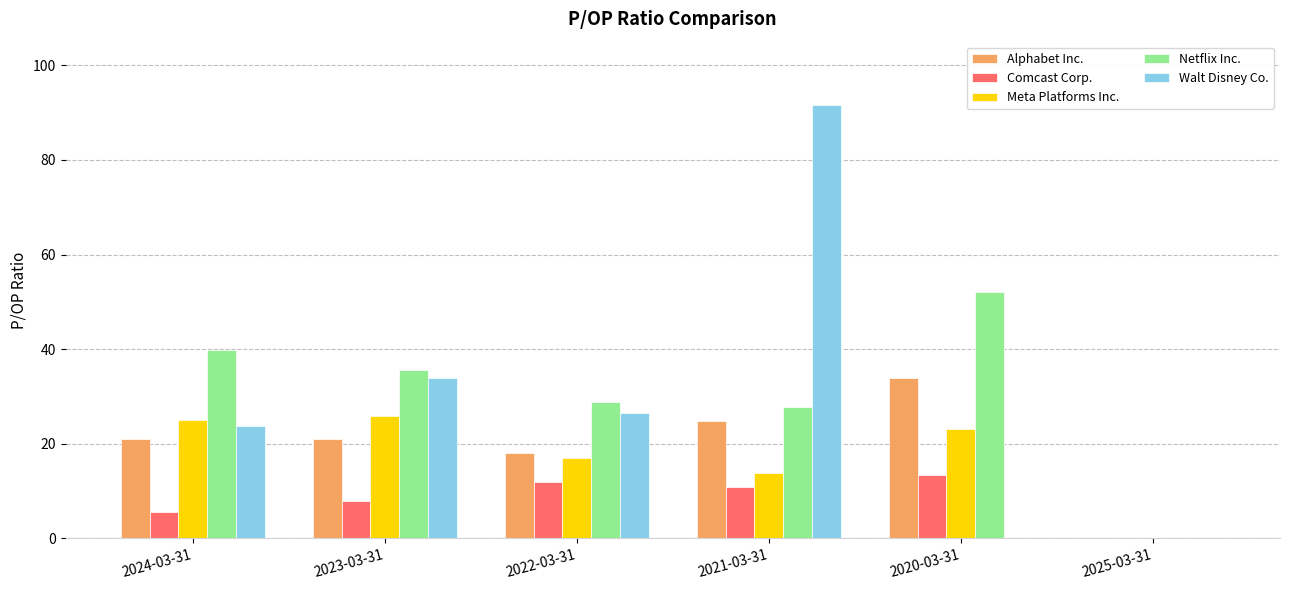

Between 2021-03-31 and 2025-03-31, which series saw the biggest shift?

Walt Disney Co.